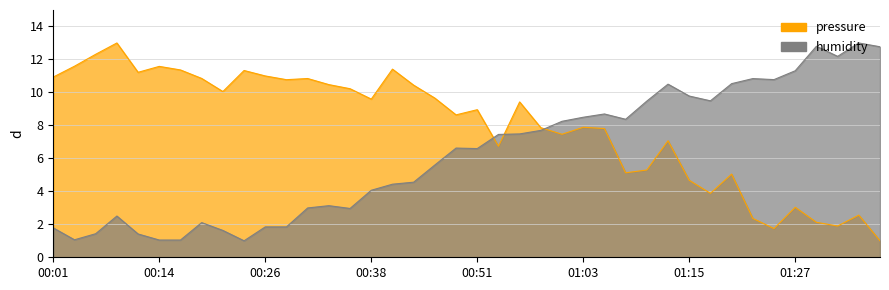

Reading left to right, list all the values displayed in this chart.

pressure: 10.9	11.6	12.3	13.0	11.2	11.6	11.4	10.8	10.1	11.3	11.0	10.8	10.8	10.5	10.2	9.6	11.4	10.4	9.7	8.6	9.0	6.7	9.4	7.9	7.5	7.9	7.8	5.1	5.3	7.1	4.7	3.9	5.0	2.4	1.7	3.0	2.1	1.9	2.6	1.0
humidity: 1.8	1.1	1.4	2.5	1.4	1.0	1.0	2.1	1.6	1.0	1.8	1.8	3.0	3.1	3.0	4.1	4.4	4.6	5.6	6.6	6.6	7.5	7.5	7.7	8.2	8.5	8.7	8.4	9.5	10.5	9.8	9.5	10.5	10.8	10.8	11.3	12.8	12.2	13.0	12.8